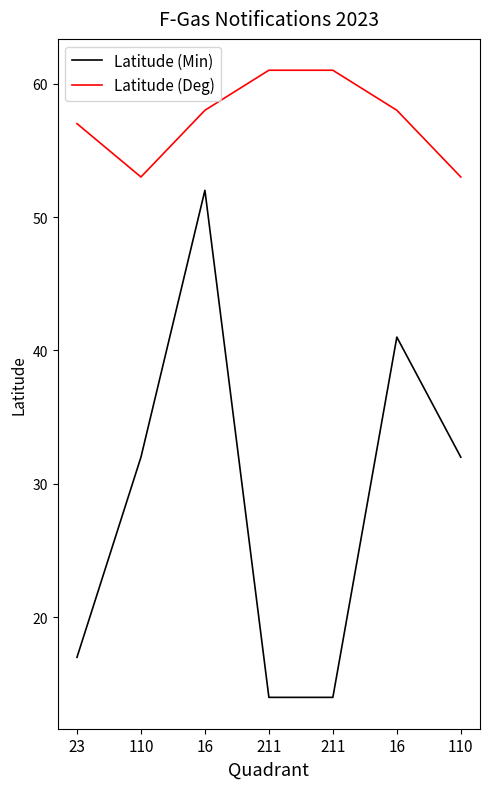

Reading left to right, transcribe all the data shown in this chart.

Latitude (Min): 23=17	110=32	16=52	211=14	211=14	16=41	110=32
Latitude (Deg): 23=57	110=53	16=58	211=61	211=61	16=58	110=53